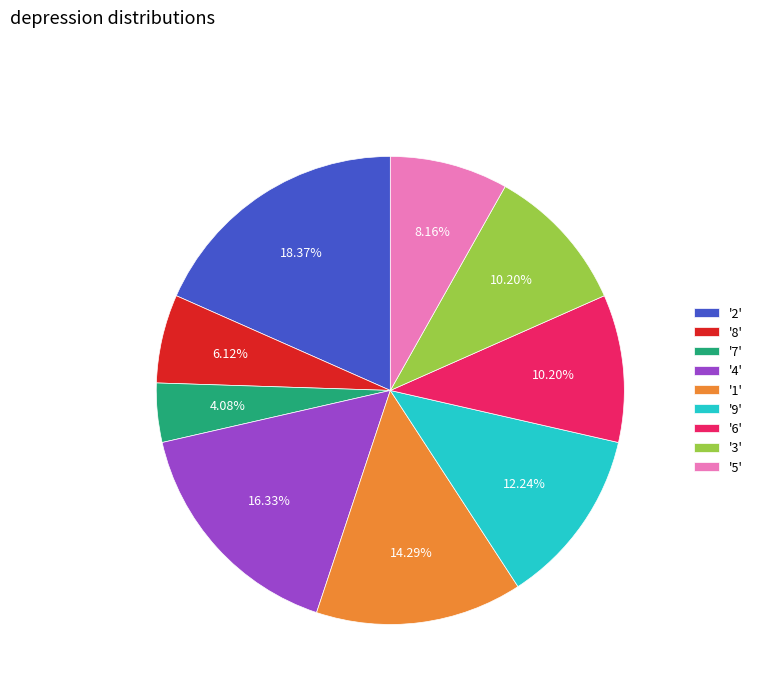

Count the number of slices in the pie.

9